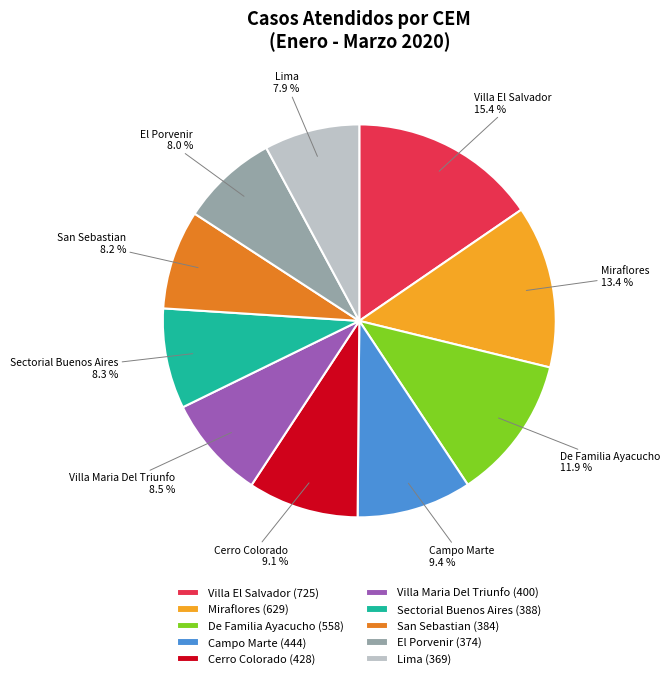

Which has a higher value, Sectorial Buenos Aires or Campo Marte?

Campo Marte